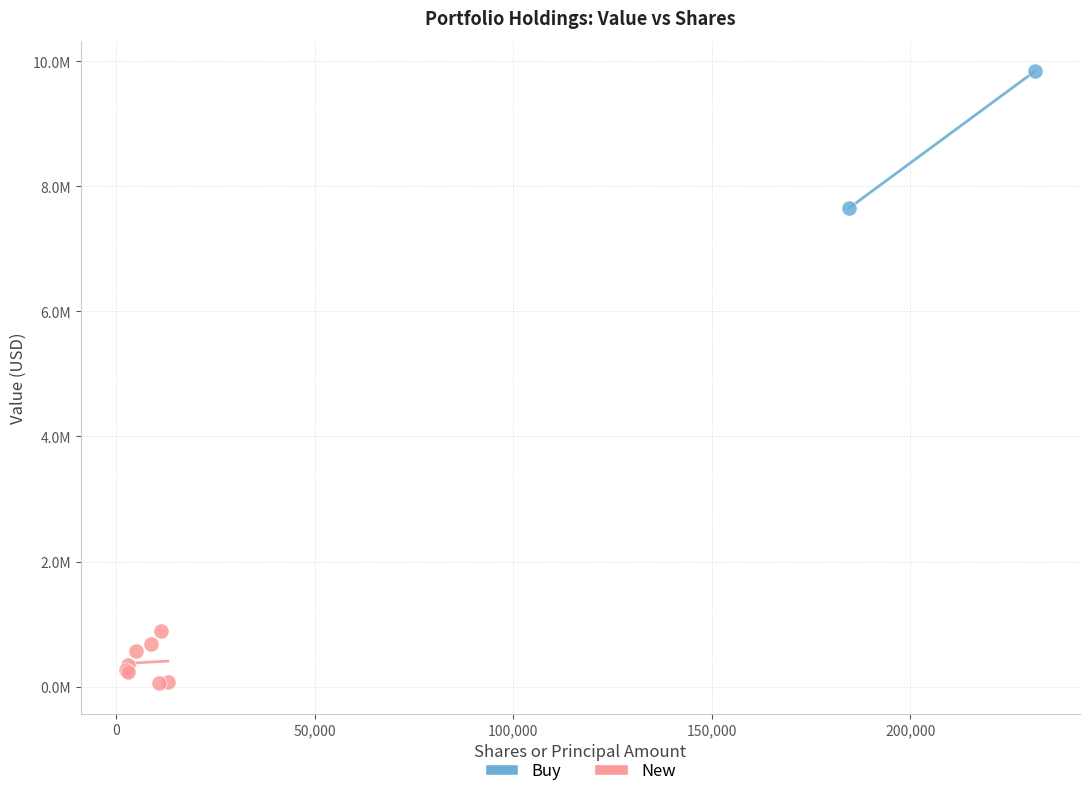

What are all the series names shown in the legend?

Buy, New